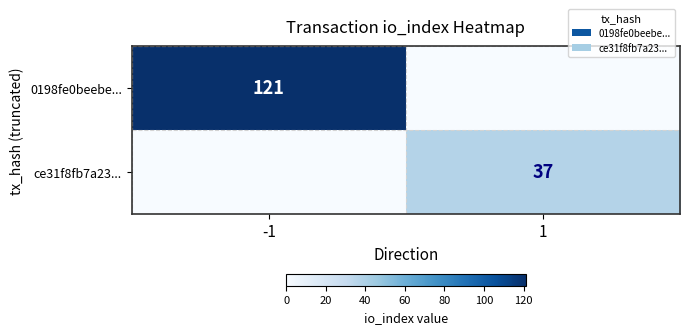

The value of ce31f8fb7a23... at 1 is 37. True or false?

True